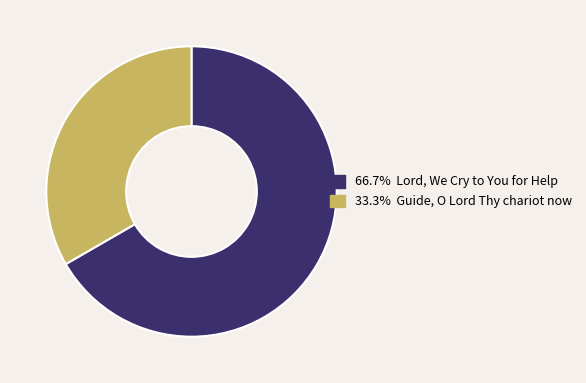

How many slices are in this pie chart?

2